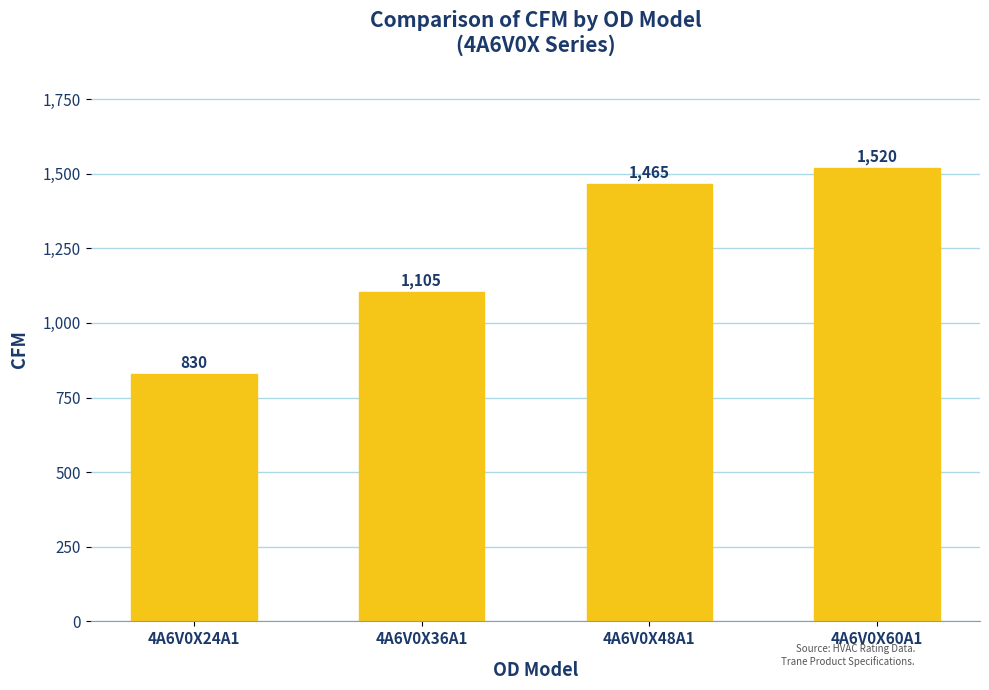

What is the sum of the values at 4A6V0X48A1 and 4A6V0X24A1?

2295